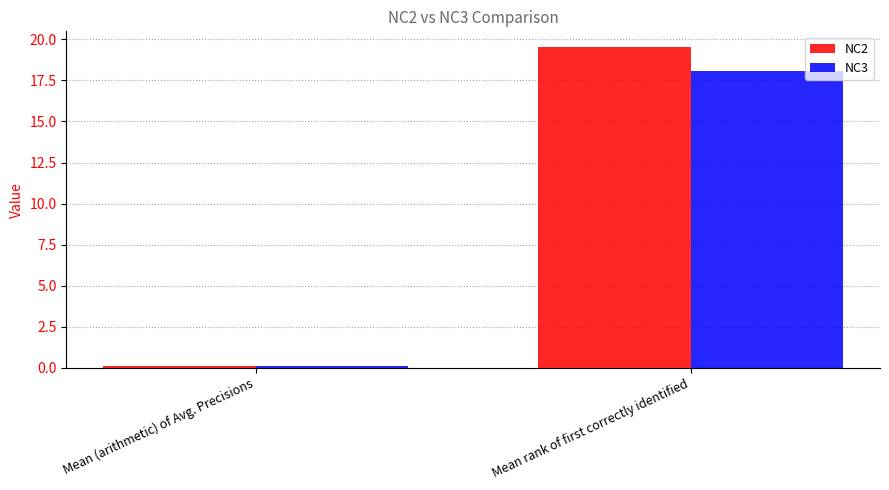

At which label does NC3 first exceed 18?

Mean rank of first correctly identified